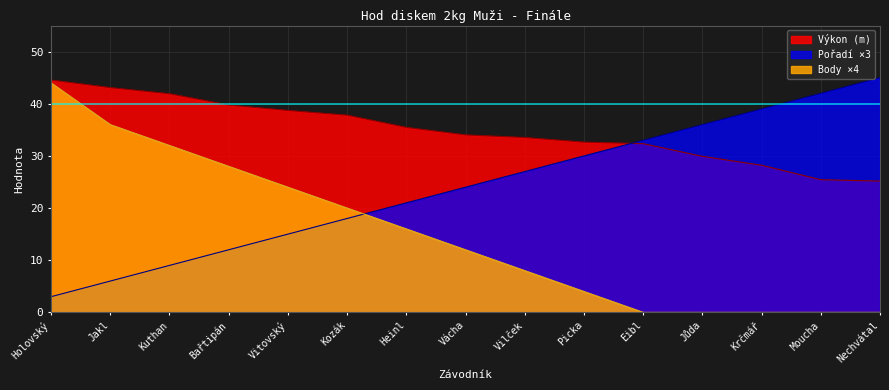

The value of Body at Holovský is 59. True or false?

False